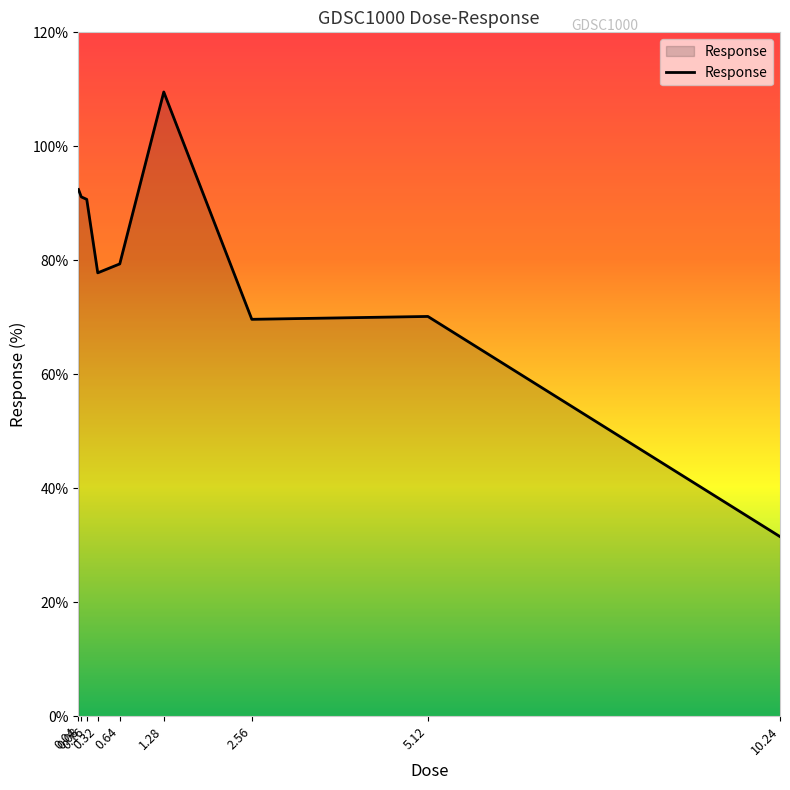

What is the greatest value displayed?

109.5